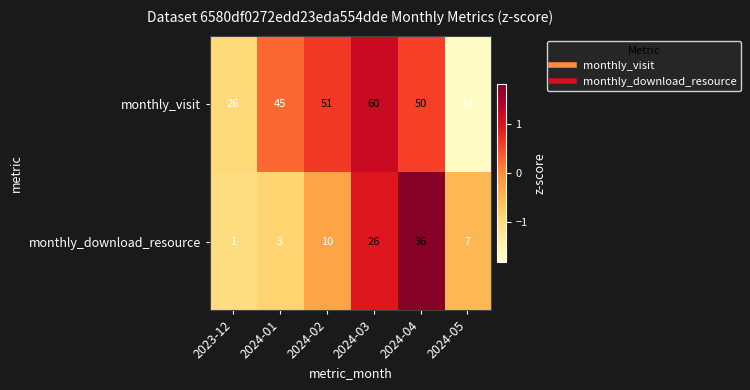

Rank the series by their average value, from lowest to highest.

monthly_download_resource, monthly_visit